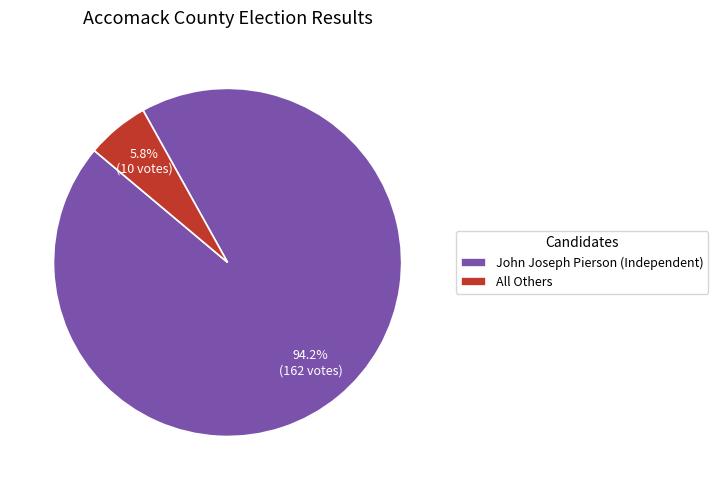

Is the sum of All Others and John Joseph Pierson (Independent) greater than half?

Yes